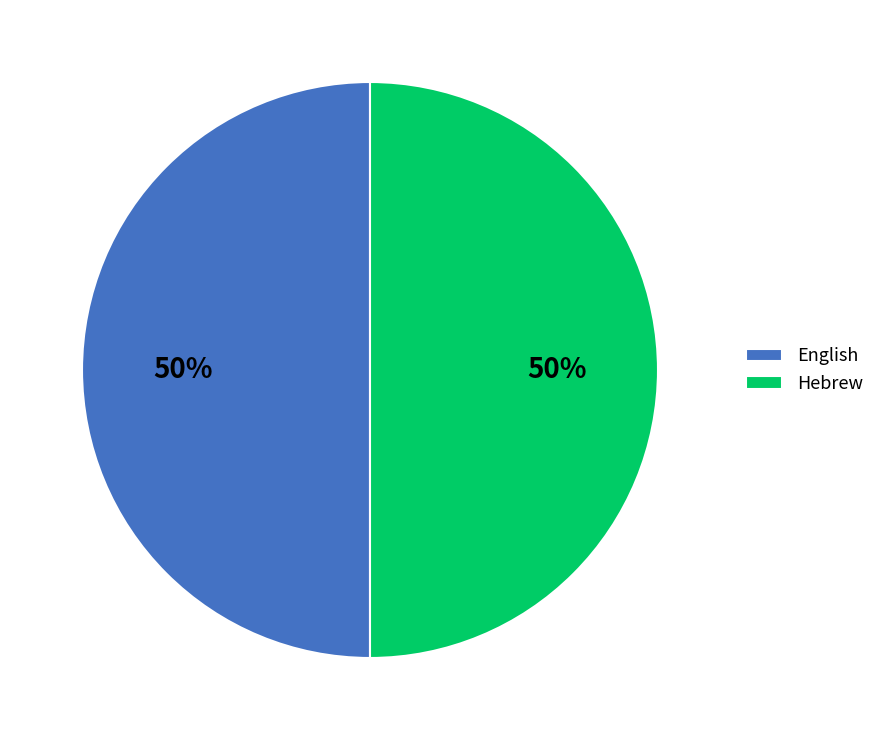

Is the sum of English and Hebrew greater than half?

Yes